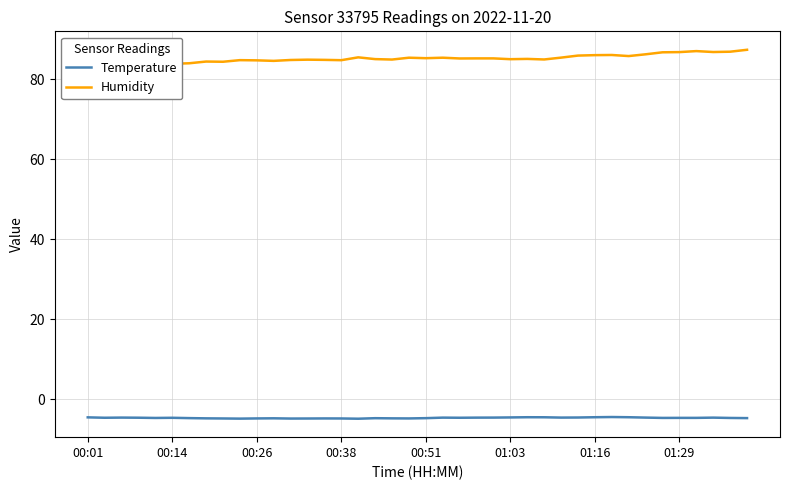

At which label does Humidity reach its minimum?

00:01